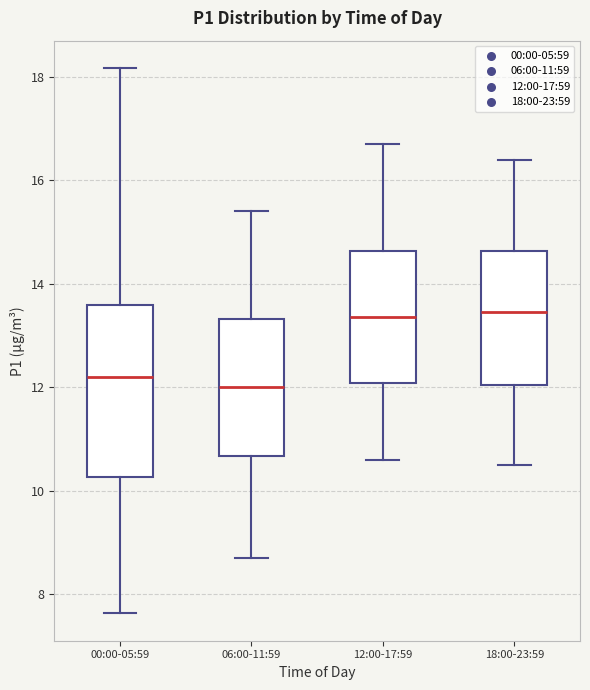

Reading left to right, read every box against the y-axis: the position of its median line, the range the box covers, and the ends of its whiskers. The values are not printed on the chart, so give them approximately, as read against the axis.

00:00-05:59: median 12.2, box 10.2 to 13.6, whiskers 7.6 to 18.2
06:00-11:59: median 12.0, box 10.6 to 13.4, whiskers 8.8 to 15.4
12:00-17:59: median 13.4, box 12.0 to 14.6, whiskers 10.6 to 16.8
18:00-23:59: median 13.4, box 12.0 to 14.6, whiskers 10.6 to 16.4